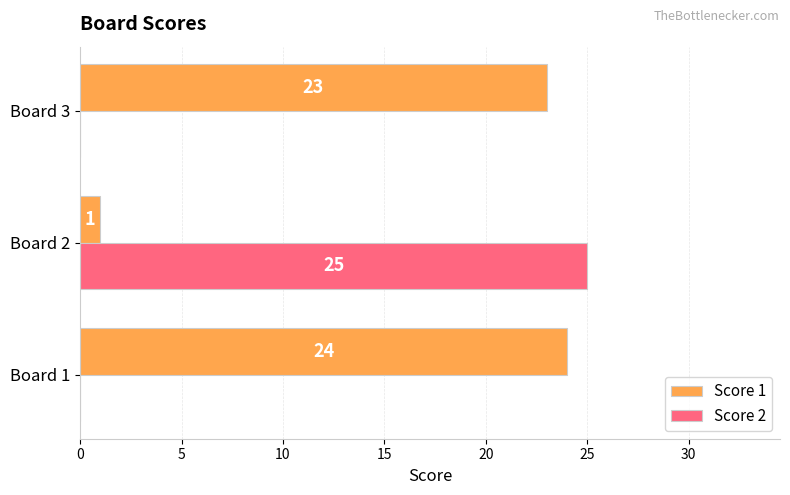

What is the sum of all Score 2 values?

25